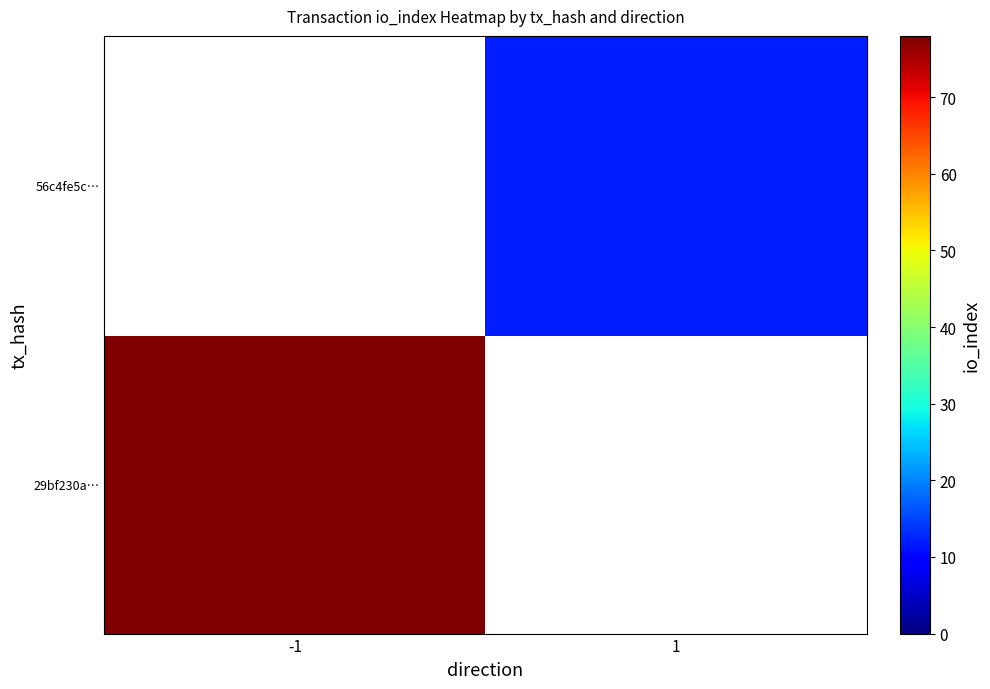

Is it true that 56c4fe5c… equals 12.0 at 1?

True